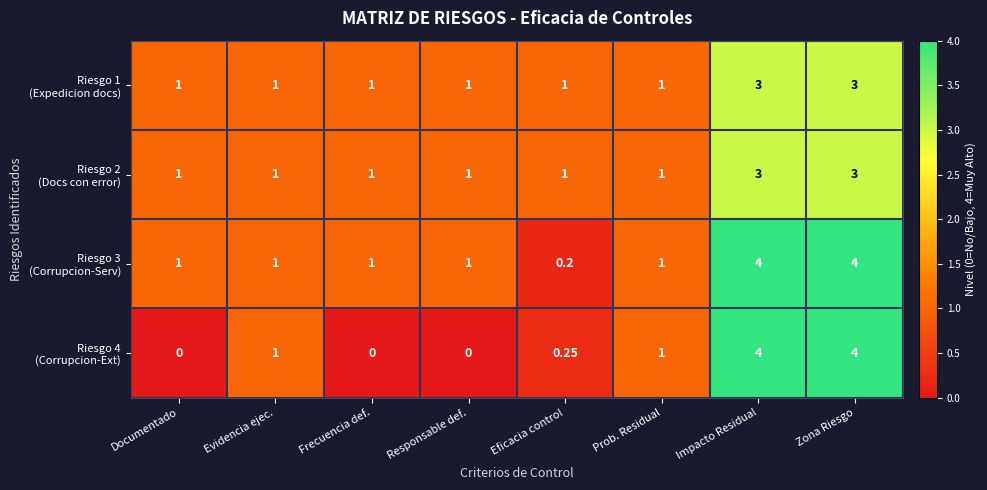

At Impacto Residual, list the series in order from largest to smallest.

Riesgo 3 (Corrupcion-Serv), Riesgo 4 (Corrupcion-Ext), Riesgo 1 (Expedicion docs), Riesgo 2 (Docs con error)